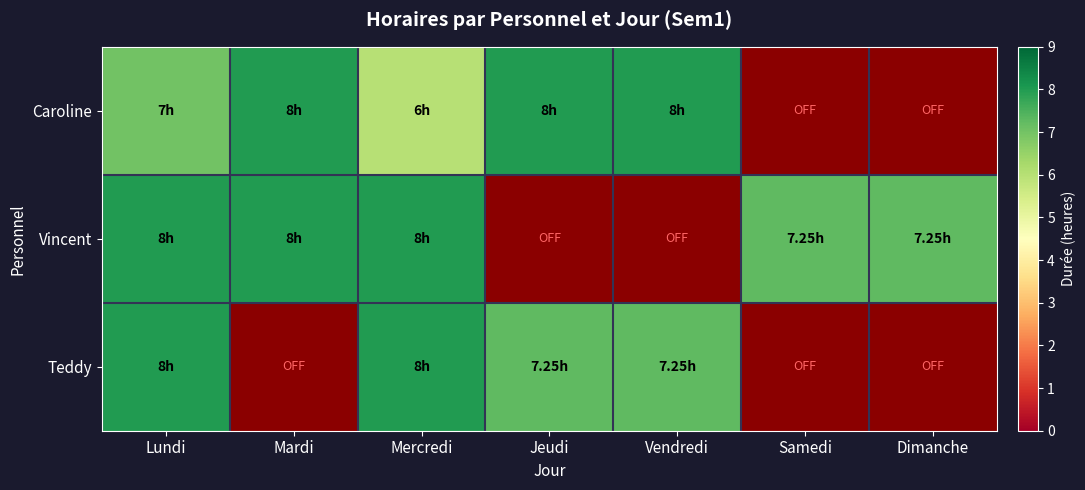

True or false: Vincent has a value of 7.2 at Samedi.

True